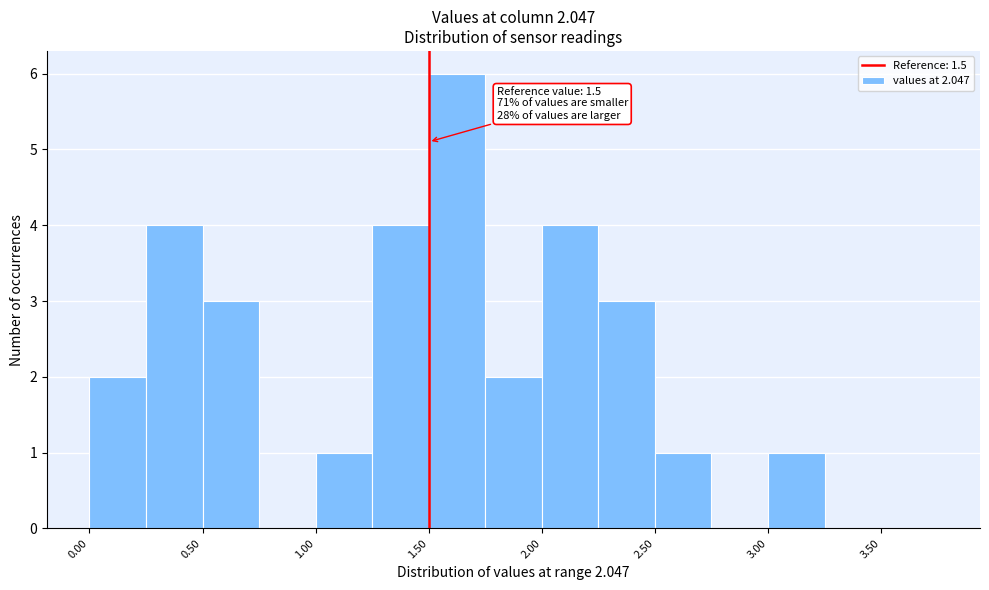

Over which range of the x-axis is the bar tallest?

1.50 to 1.75